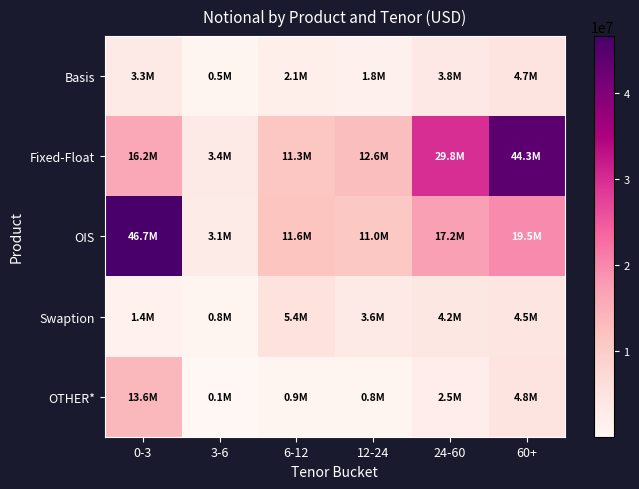

At 60+, list the series in order from smallest to largest.

Swaption, Basis, OTHER*, OIS, Fixed-Float